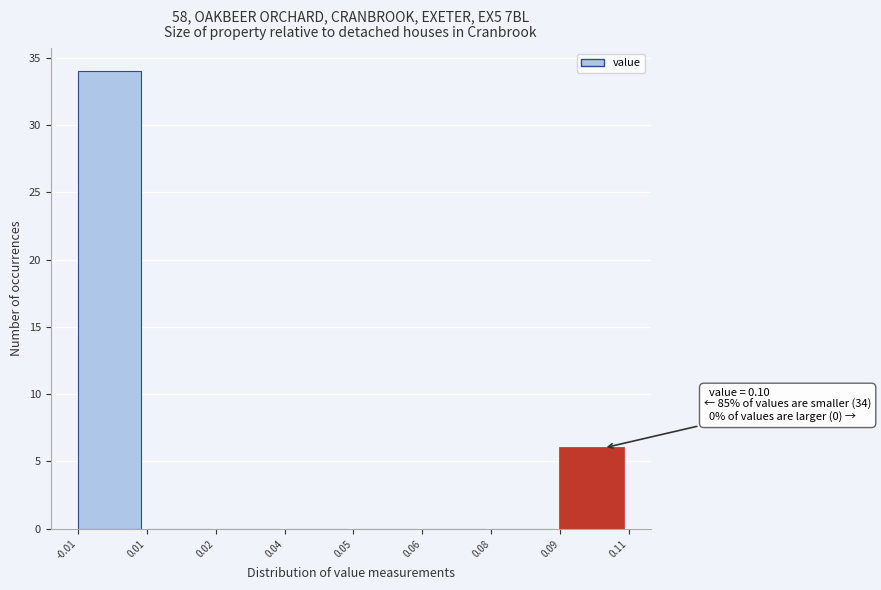

Reading right to left, extract all data points from this chart.

0.09=6	0.08=0	0.06=0	0.05=0	0.04=0	0.02=0	0.01=0	-0.01=34